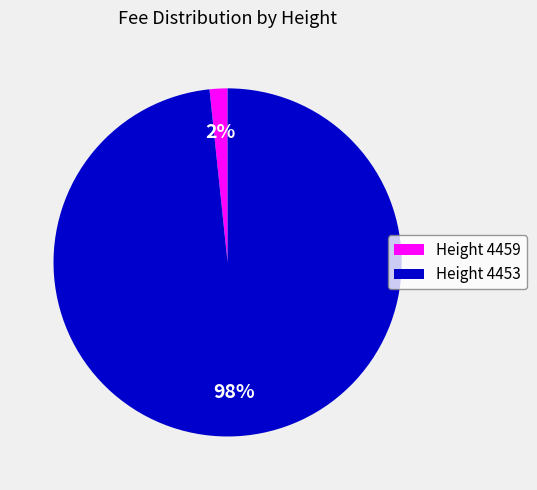

Combined, do Height 4459 and Height 4453 account for over 50%?

Yes